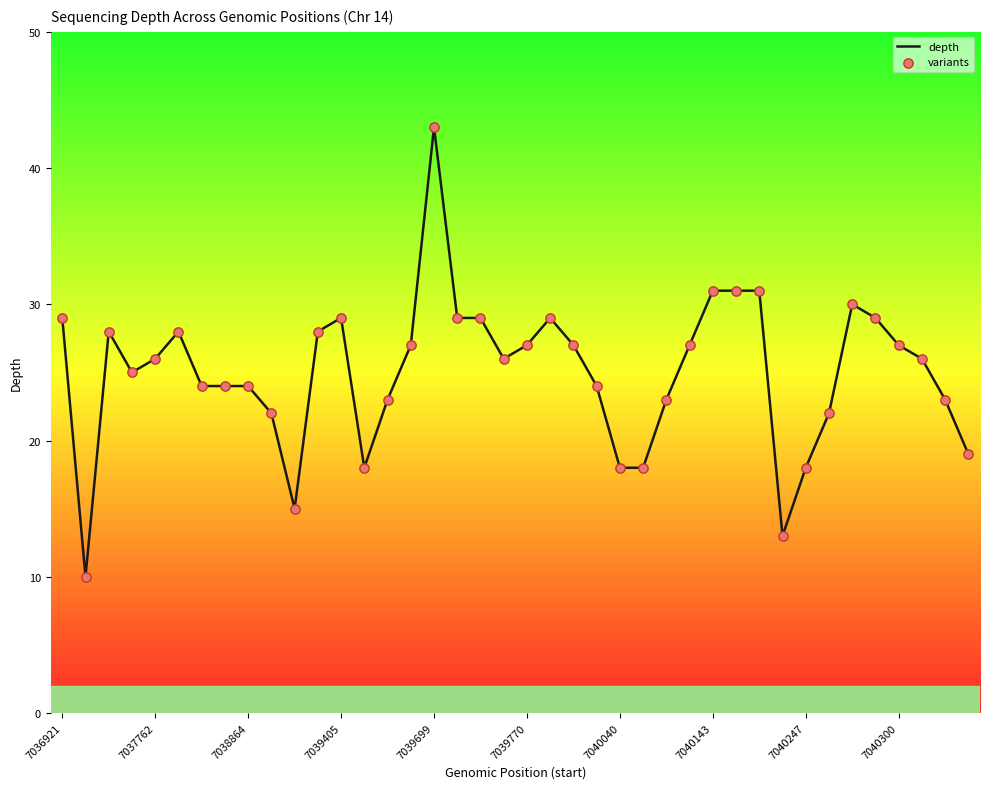

What is the greatest value displayed?

43